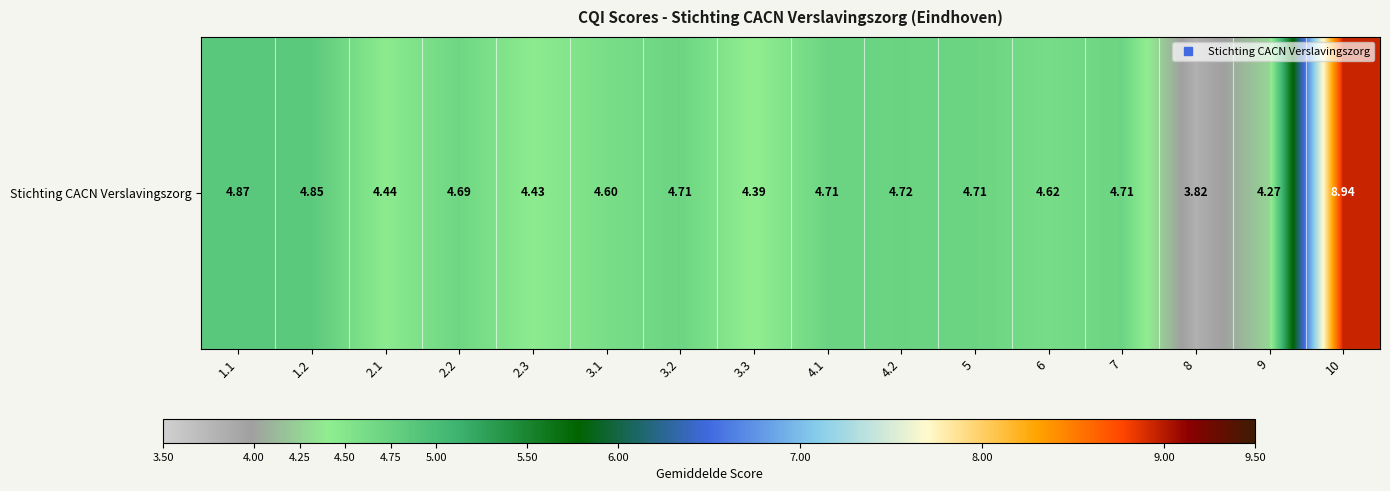

Reading left to right, transcribe all the data shown in this chart.

4.9	4.8	4.4	4.7	4.4	4.6	4.7	4.4	4.7	4.7	4.7	4.6	4.7	3.8	4.3	8.9